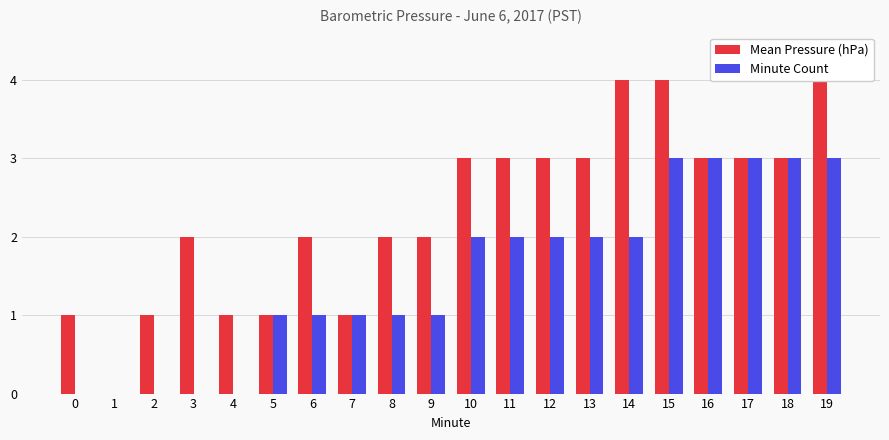

What is the difference between the maximum and second lowest values in the Minute Count series?

3